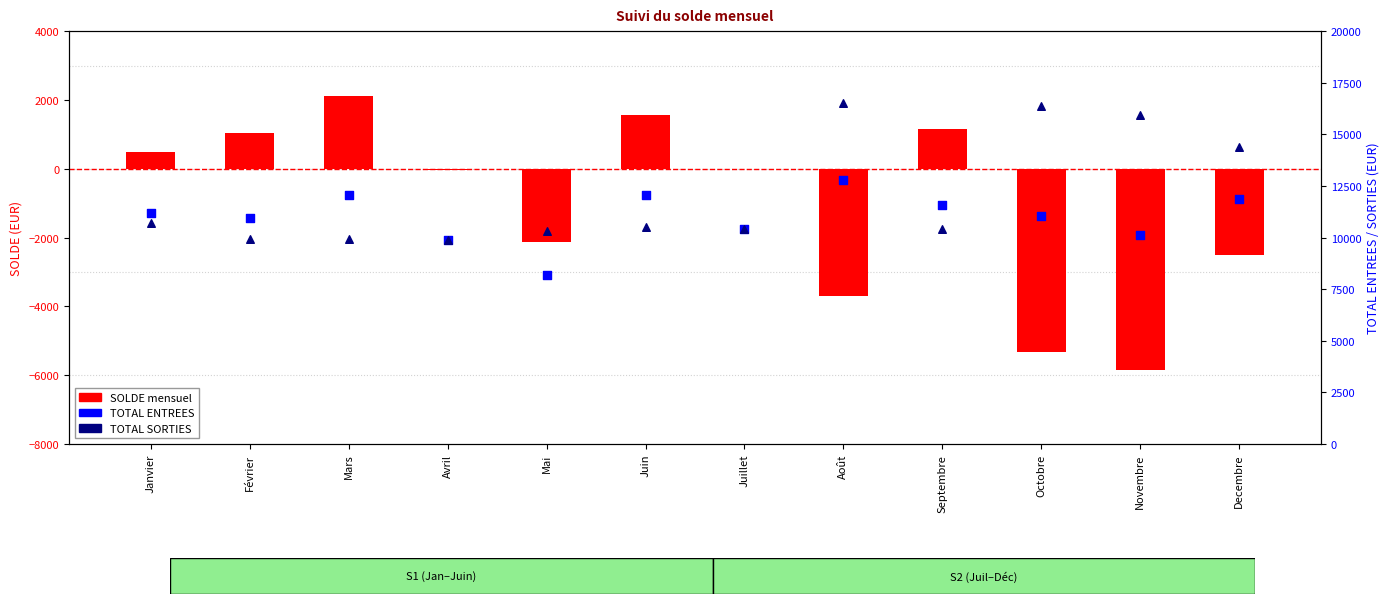

What are all the series names shown in the legend?

SOLDE mensuel, TOTAL ENTREES, TOTAL SORTIES